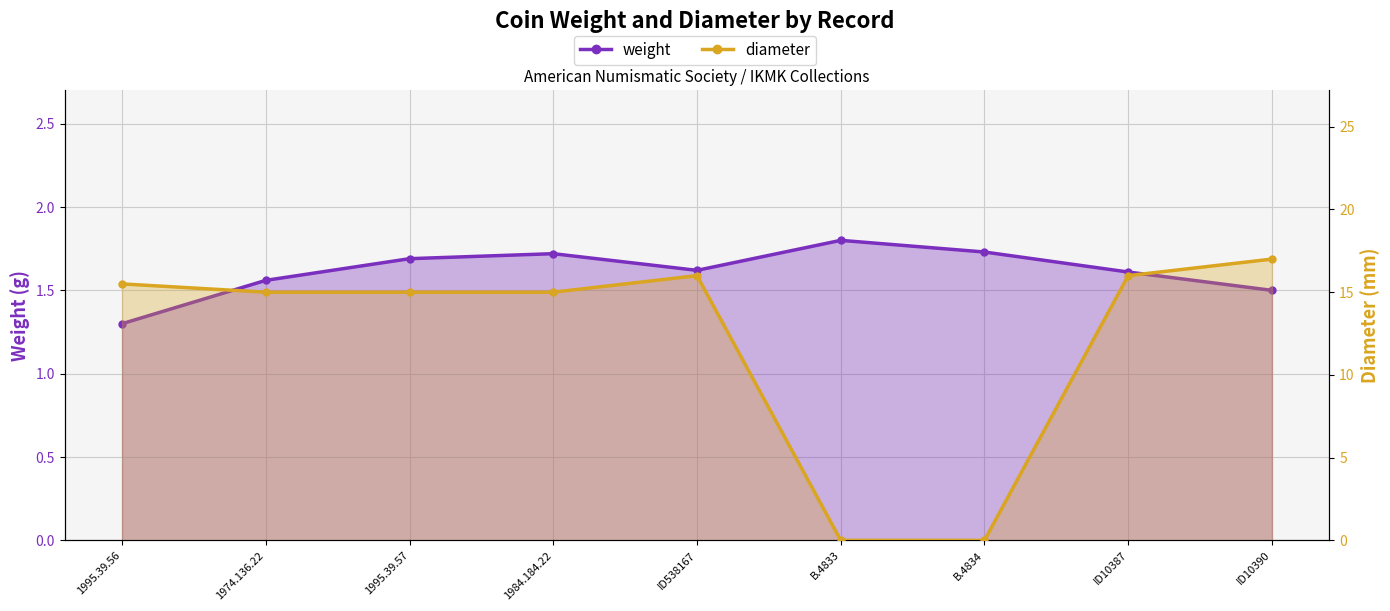

How many positive values does the diameter series have?

7